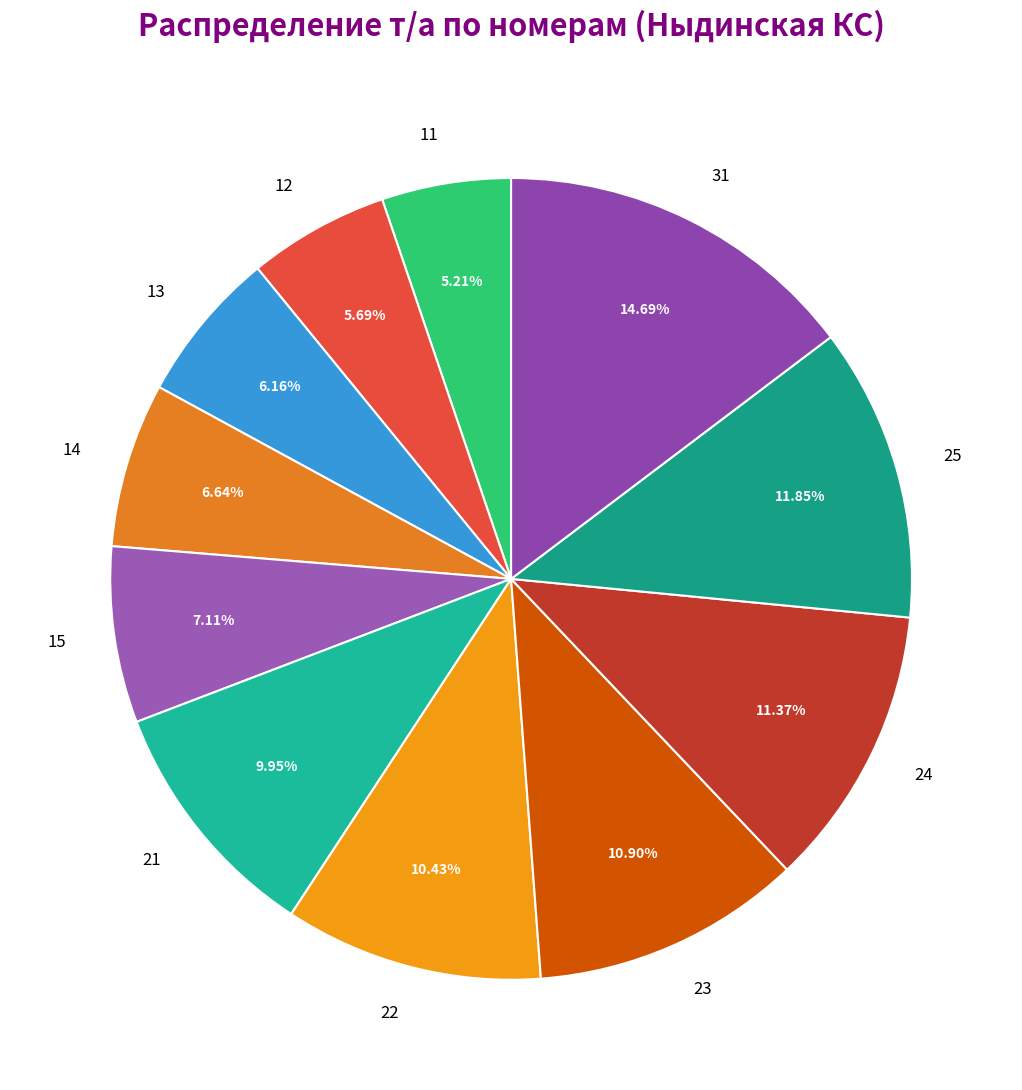

What is the largest slice in the pie chart?

31